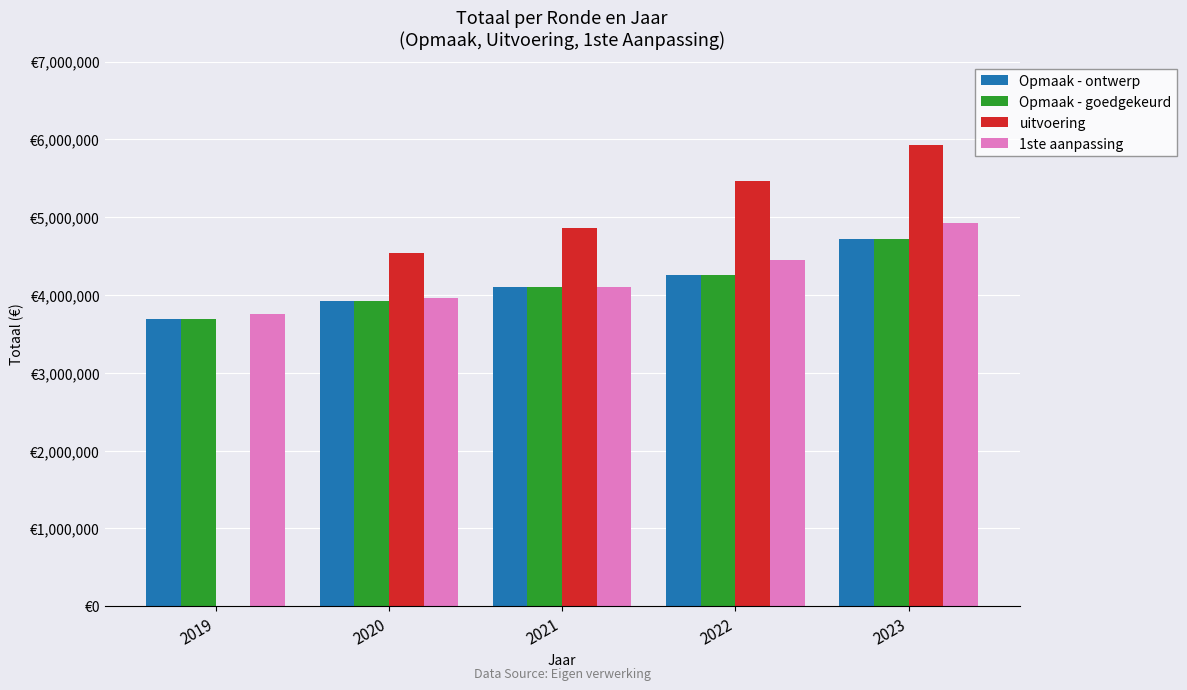

At which category does the chart reach its minimum across all series?

2019